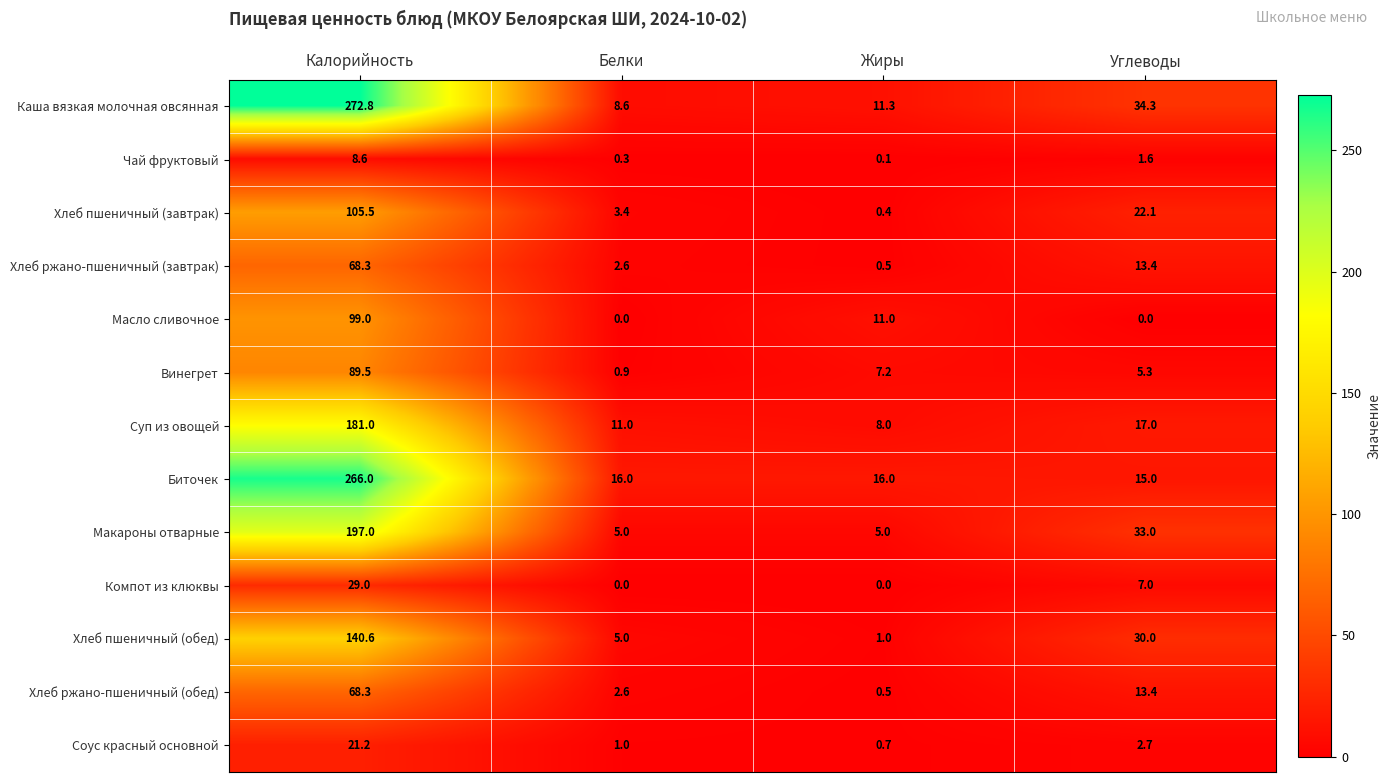

At how many categories does at least one series exceed 233?

1